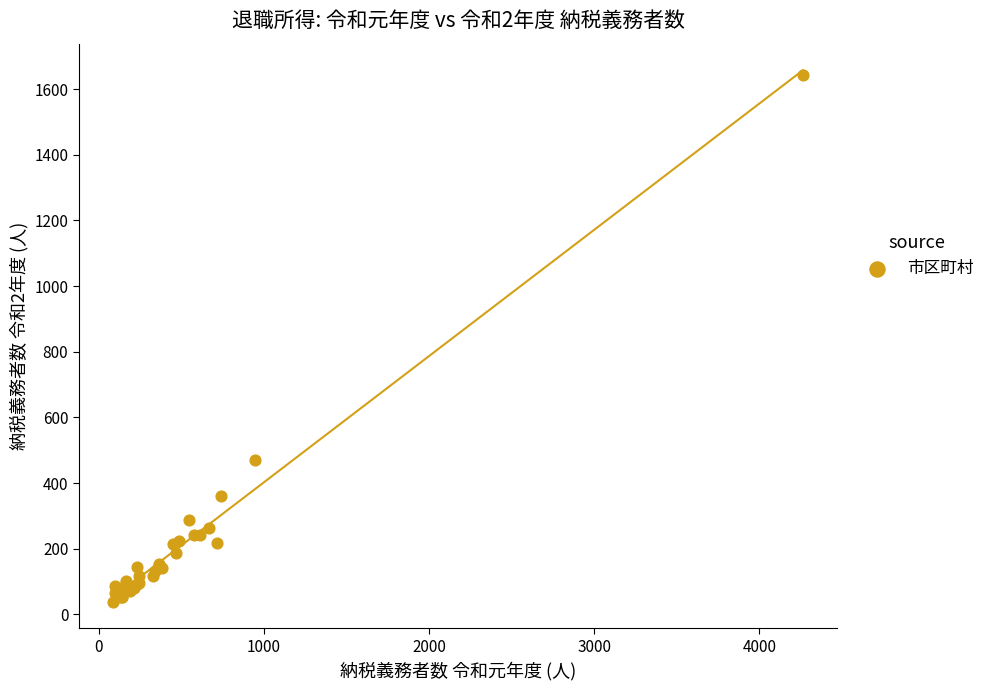

What Y value in the scatter plot is closest to 840?

469